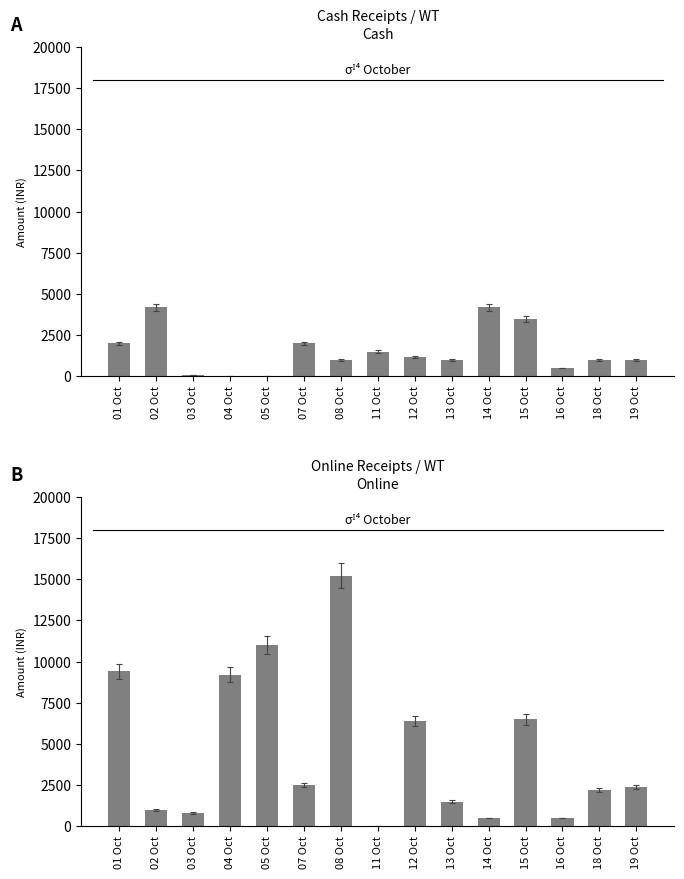

True or false: Cash has a value of 4200 at 02 Oct.

True